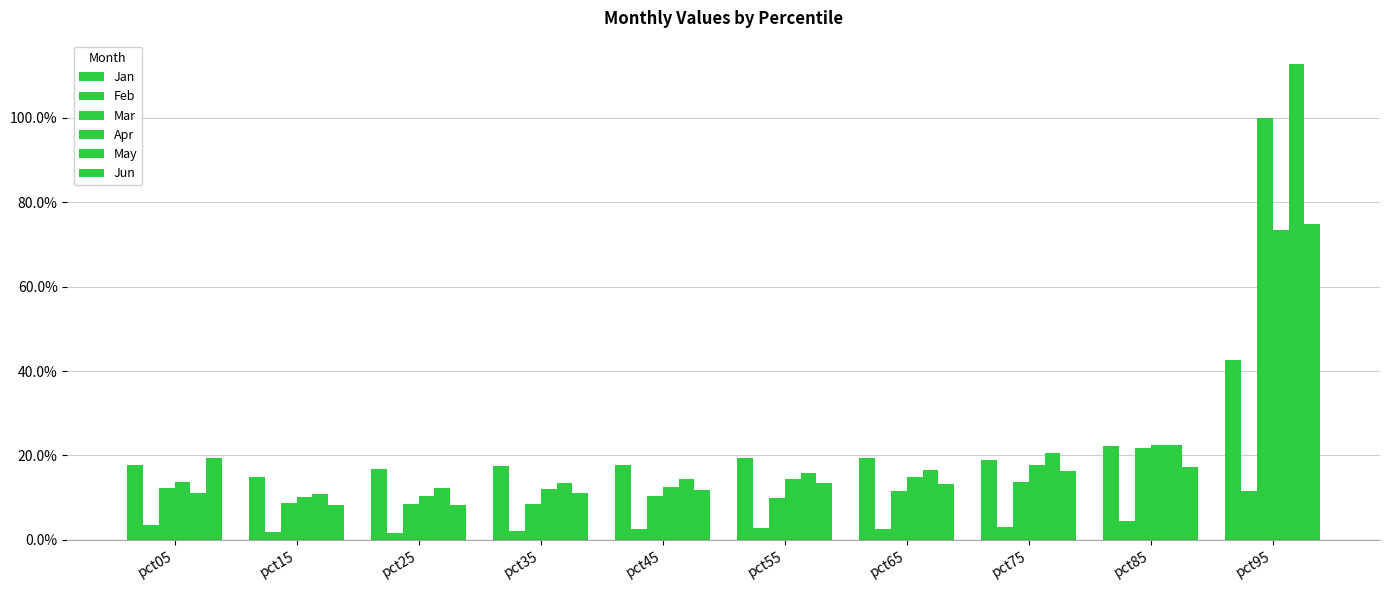

Which series has the largest total across all categories?

May